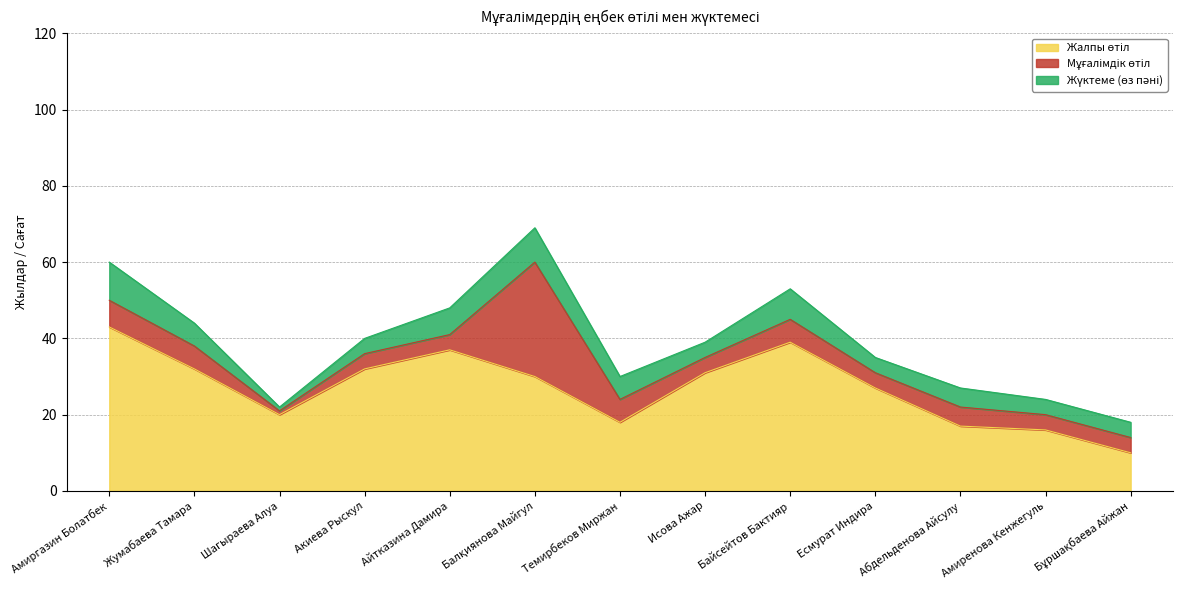

The value of Жалпы өтіл at Исова Ажар is 31. True or false?

True